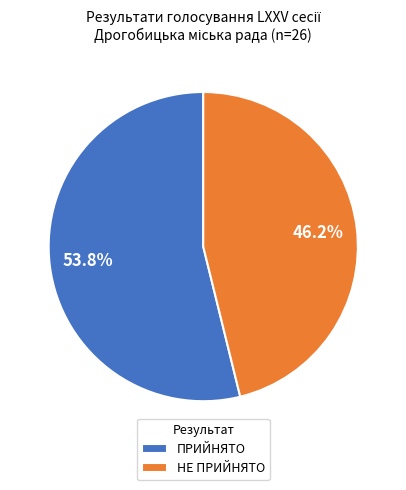

What is the smallest slice in the pie chart?

НЕ ПРИЙНЯТО